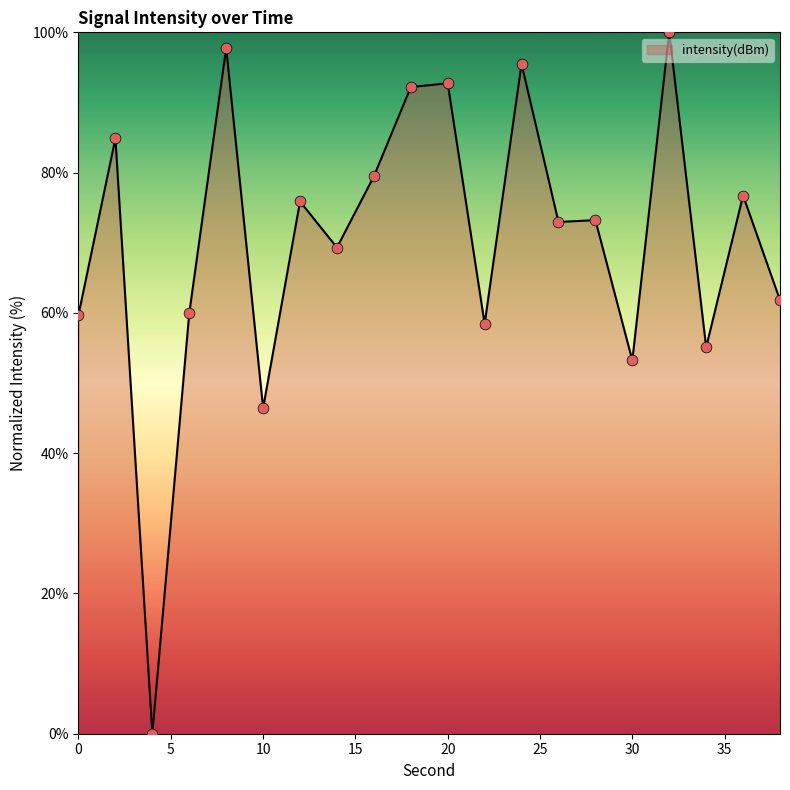

What is the difference between the maximum and minimum values?

100.0